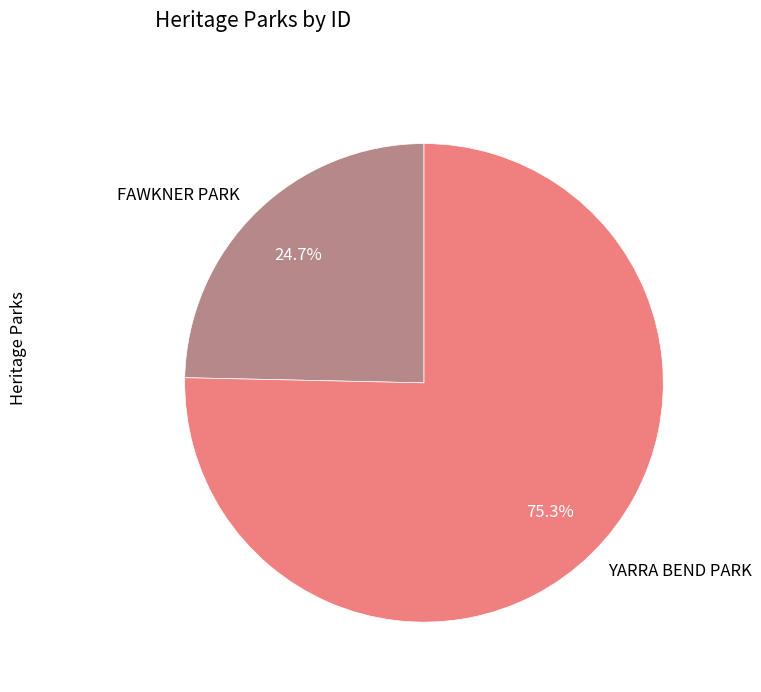

Count the number of slices in the pie.

2